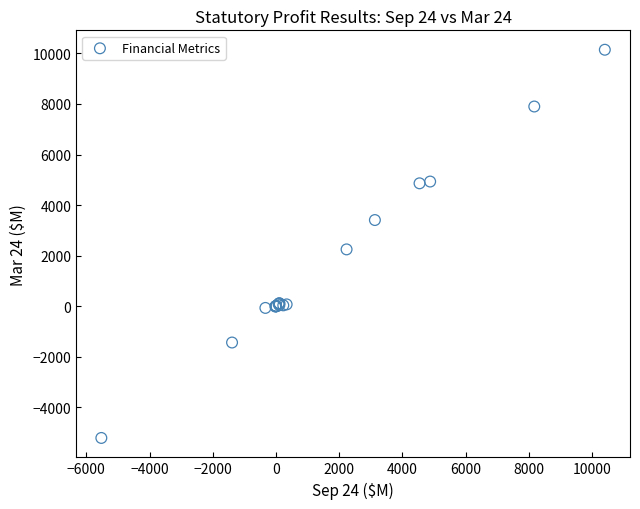

What Y value in the scatter plot is closest to 2465?

2246.0